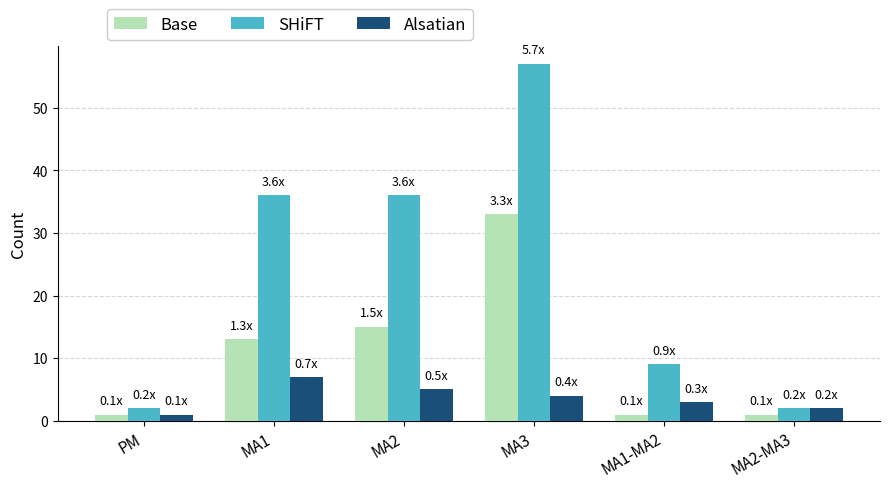

What is the label of the 2nd bar from the left?

MA1